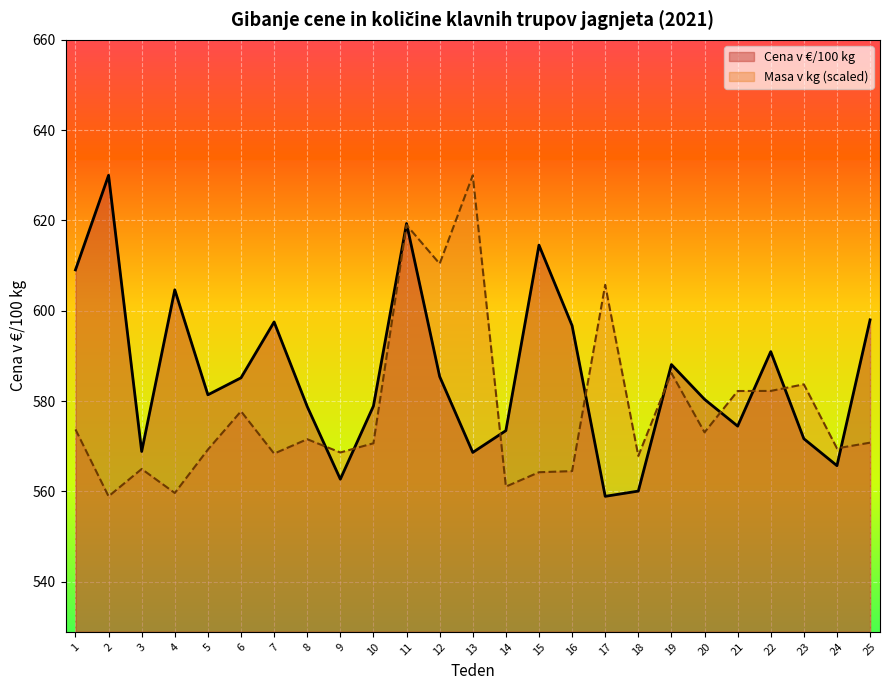

What is the average value of the Masa v kg series?

578.2